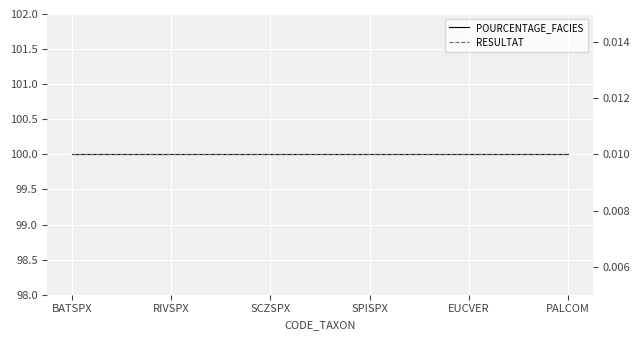

The value of POURCENTAGE_FACIES at EUCVER is 32.4. True or false?

False